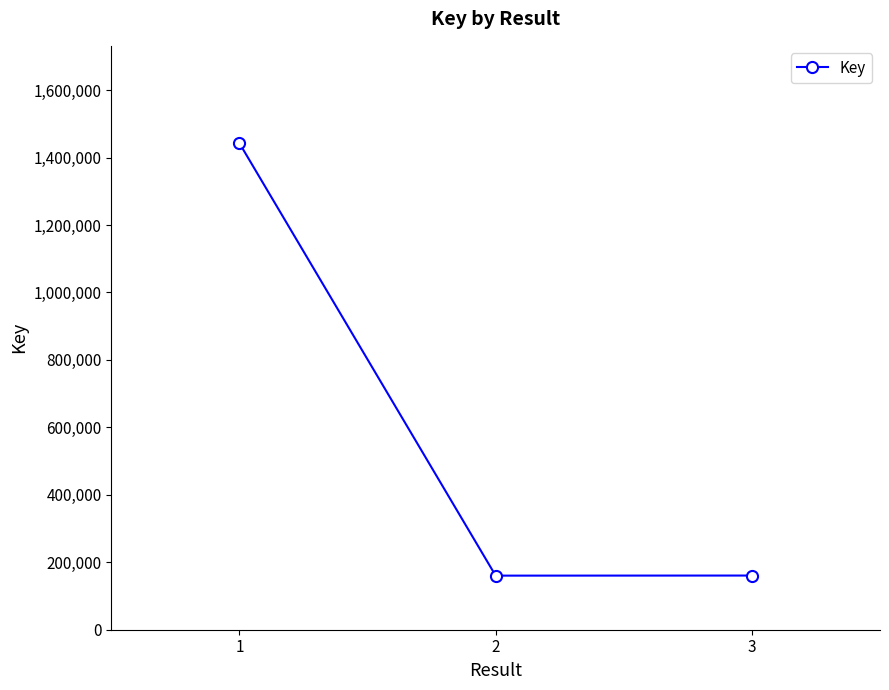

The chart shows a value of 224760 at 2. True or false?

False